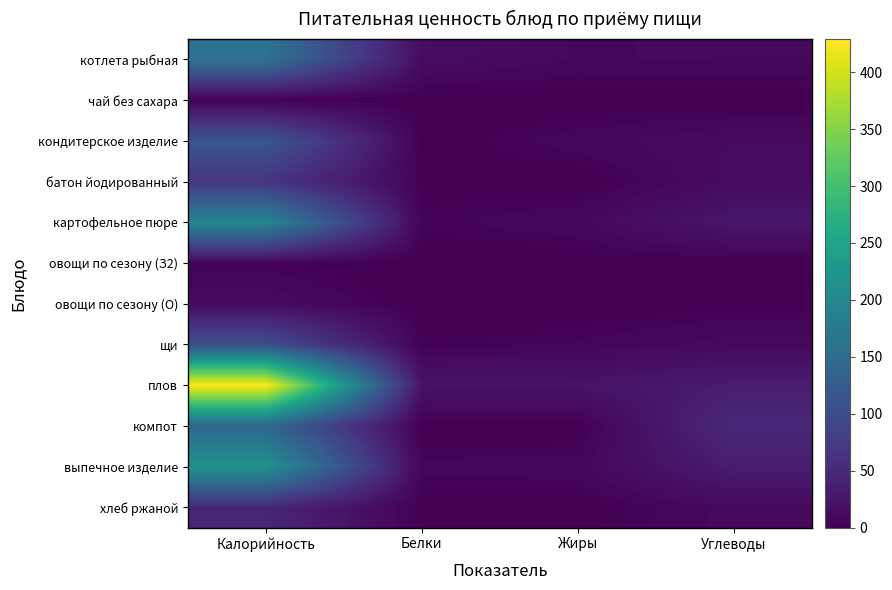

Reading right to left, what are all the values shown in this chart?

котлета рыбная: Углеводы=9.0	Жиры=8.0	Белки=14.0	Калорийность=163.0
чай без сахара: Углеводы=0.0	Жиры=0.0	Белки=0.0	Калорийность=0.0
кондитерское изделие: Углеводы=12.0	Жиры=7.0	Белки=1.0	Калорийность=115.0
батон йодированный: Углеводы=13.0	Жиры=0.0	Белки=2.0	Калорийность=66.0
картофельное пюре: Углеводы=26.0	Жиры=8.0	Белки=4.0	Калорийность=196.0
овощи по сезону (З2): Углеводы=1.0	Жиры=0.0	Белки=0.0	Калорийность=3.0
овощи по сезону (О): Углеводы=2.0	Жиры=0.1	Белки=0.4	Калорийность=12.0
щи: Углеводы=10.0	Жиры=5.6	Белки=2.0	Калорийность=104.0
плов: Углеводы=33.0	Жиры=23.0	Белки=22.0	Калорийность=429.0
компот: Углеводы=49.6	Жиры=0.1	Белки=0.2	Калорийность=142.0
выпечное изделие: Углеводы=34.0	Жиры=7.0	Белки=6.0	Калорийность=218.0
хлеб ржаной: Углеводы=10.0	Жиры=0.2	Белки=1.0	Калорийность=46.0